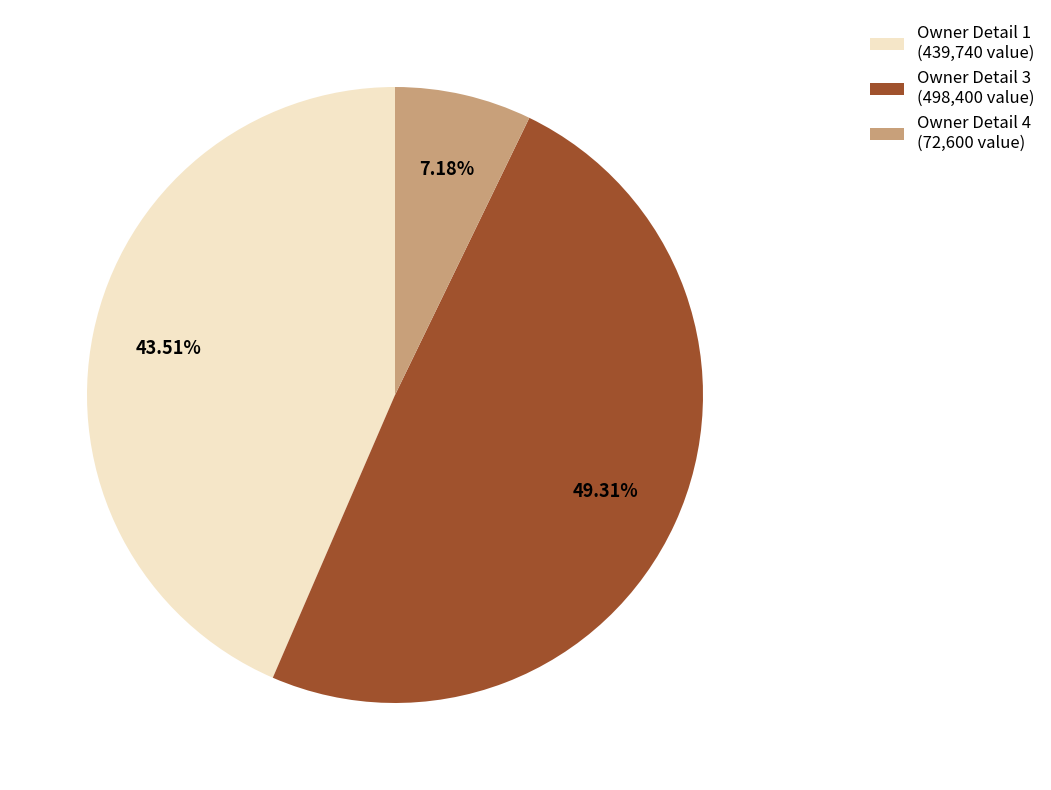

Between Owner Detail 1 (439,740 value) and Owner Detail 4 (72,600 value), which is larger?

Owner Detail 1 (439,740 value)